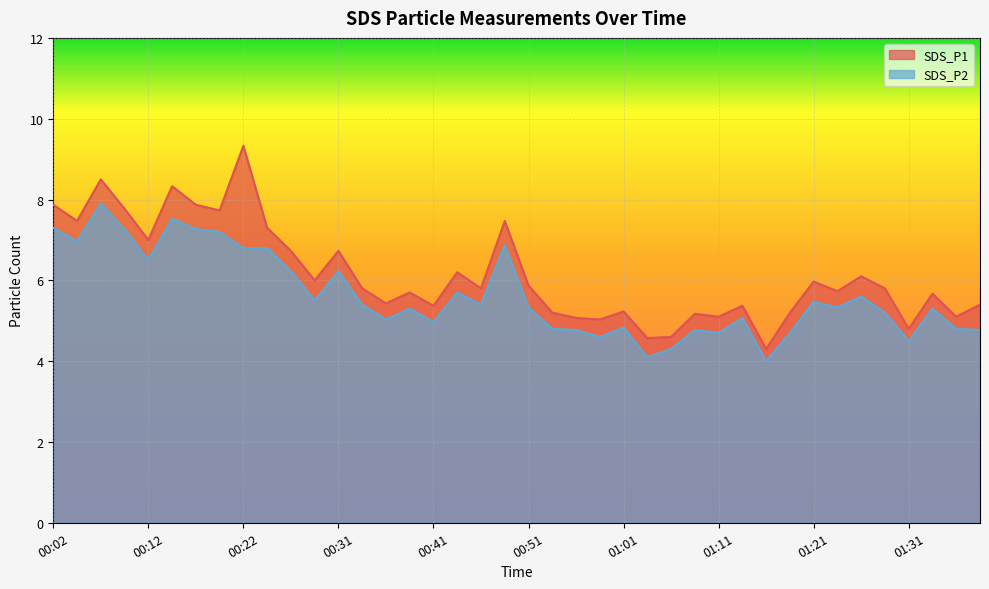

In SDS_P1, how many points are higher than both neighbors (excluding endpoints)?

13